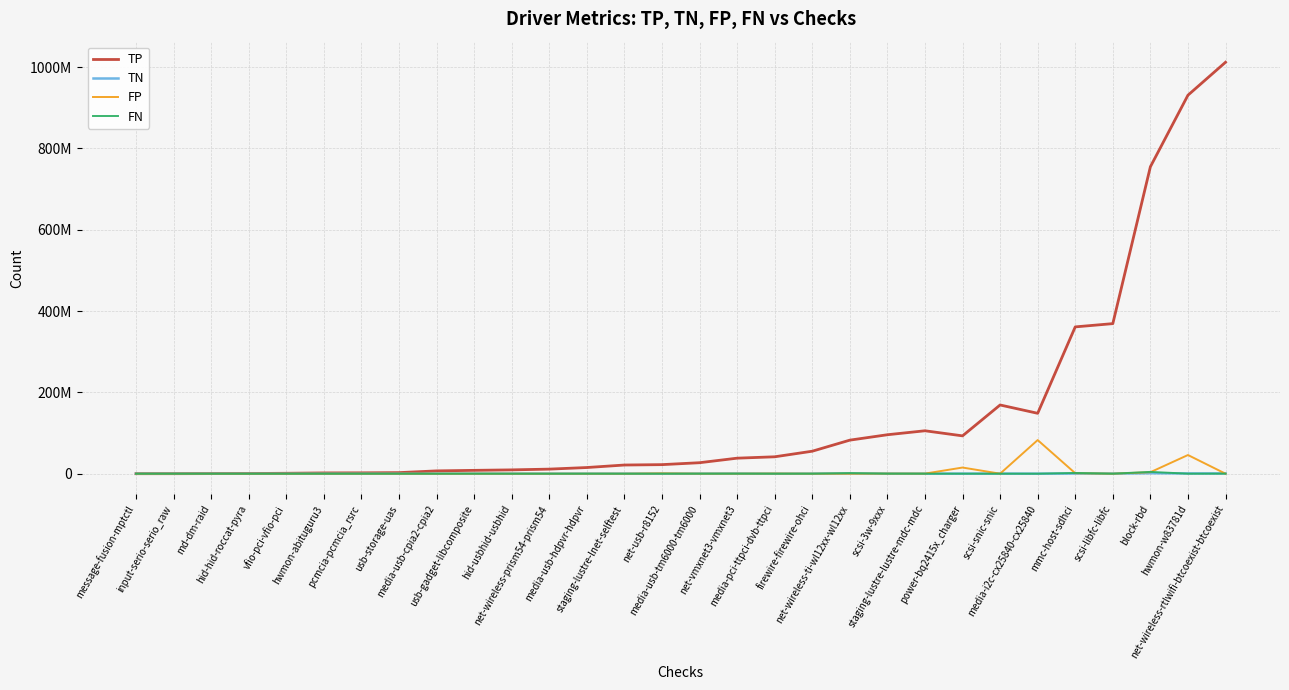

Reading right to left, list all the values displayed in this chart.

TP: net-wireless-rtlwifi-btcoexist-btcoexist=1012081144	hwmon-w83781d=931022052	block-rbd=754990849	scsi-libfc-libfc=369137156	mmc-host-sdhci=361128485	media-i2c-cx25840-cx25840=148576922	scsi-snic-snic=169042893	power-bq2415x_charger=93080743	staging-lustre-lustre-mdc-mdc=105591163	scsi-3w-9xxx=95828874	net-wireless-ti-wl12xx-wl12xx=82544583	firewire-firewire-ohci=55326517	media-pci-ttpci-dvb-ttpci=41583624	net-vmxnet3-vmxnet3=38196661	media-usb-tm6000-tm6000=27032300	net-usb-r8152=22305352	staging-lustre-lnet-selftest=21351324	media-usb-hdpvr-hdpvr=15177661	net-wireless-prism54-prism54=11253287	hid-usbhid-usbhid=9406949	usb-gadget-libcomposite=8239808	media-usb-cpia2-cpia2=6922708	usb-storage-uas=2643292	pcmcia-pcmcia_rsrc=2128211	hwmon-abituguru3=1922528	vfio-pci-vfio-pci=1048110	hid-hid-roccat-pyra=423357	md-dm-raid=247903	input-serio-serio_raw=39359	message-fusion-mptctl=11393
TN: net-wireless-rtlwifi-btcoexist-btcoexist=699726	hwmon-w83781d=624818	block-rbd=1227204	scsi-libfc-libfc=316528	mmc-host-sdhci=450687	media-i2c-cx25840-cx25840=79283	scsi-snic-snic=234662	power-bq2415x_charger=193296	staging-lustre-lustre-mdc-mdc=155115	scsi-3w-9xxx=275362	net-wireless-ti-wl12xx-wl12xx=301876	firewire-firewire-ohci=149333	media-pci-ttpci-dvb-ttpci=89612	net-vmxnet3-vmxnet3=284592	media-usb-tm6000-tm6000=111005	net-usb-r8152=154161	staging-lustre-lnet-selftest=136238	media-usb-hdpvr-hdpvr=69049	net-wireless-prism54-prism54=90273	hid-usbhid-usbhid=74564	usb-gadget-libcomposite=50685	media-usb-cpia2-cpia2=49211	usb-storage-uas=18390	pcmcia-pcmcia_rsrc=40550	hwmon-abituguru3=66054	vfio-pci-vfio-pci=31735	hid-hid-roccat-pyra=4797	md-dm-raid=4482	input-serio-serio_raw=2140	message-fusion-mptctl=657
FP: net-wireless-rtlwifi-btcoexist-btcoexist=212	hwmon-w83781d=45943240	block-rbd=3703465	scsi-libfc-libfc=31716	mmc-host-sdhci=1177508	media-i2c-cx25840-cx25840=82743808	scsi-snic-snic=74414	power-bq2415x_charger=15159502	staging-lustre-lustre-mdc-mdc=249568	scsi-3w-9xxx=290369	net-wireless-ti-wl12xx-wl12xx=6407	firewire-firewire-ohci=41278	media-pci-ttpci-dvb-ttpci=432038	net-vmxnet3-vmxnet3=112747	media-usb-tm6000-tm6000=78164	net-usb-r8152=841509	staging-lustre-lnet-selftest=9147	media-usb-hdpvr-hdpvr=16896	net-wireless-prism54-prism54=12227	hid-usbhid-usbhid=8715	usb-gadget-libcomposite=21415	media-usb-cpia2-cpia2=17758	usb-storage-uas=4662	pcmcia-pcmcia_rsrc=3514	hwmon-abituguru3=14059	vfio-pci-vfio-pci=2465	hid-hid-roccat-pyra=28	md-dm-raid=5	input-serio-serio_raw=12	message-fusion-mptctl=4
FN: net-wireless-rtlwifi-btcoexist-btcoexist=131981	hwmon-w83781d=47592	block-rbd=4452740	scsi-libfc-libfc=25699	mmc-host-sdhci=1793956	media-i2c-cx25840-cx25840=17919	scsi-snic-snic=38127	power-bq2415x_charger=43104	staging-lustre-lustre-mdc-mdc=76746	scsi-3w-9xxx=141353	net-wireless-ti-wl12xx-wl12xx=1505693	firewire-firewire-ohci=85273	media-pci-ttpci-dvb-ttpci=15588	net-vmxnet3-vmxnet3=185292	media-usb-tm6000-tm6000=113686	net-usb-r8152=10953	staging-lustre-lnet-selftest=29242	media-usb-hdpvr-hdpvr=93224	net-wireless-prism54-prism54=6391	hid-usbhid-usbhid=21228	usb-gadget-libcomposite=103619	media-usb-cpia2-cpia2=5432	usb-storage-uas=12151	pcmcia-pcmcia_rsrc=16209	hwmon-abituguru3=118	vfio-pci-vfio-pci=6206	hid-hid-roccat-pyra=252	md-dm-raid=94	input-serio-serio_raw=201	message-fusion-mptctl=10